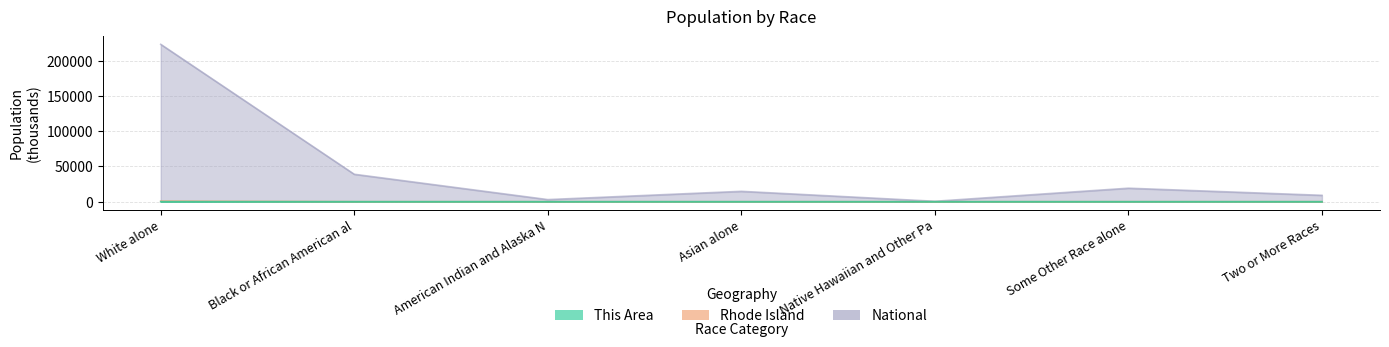

What is the average value of the National series?

44106.5